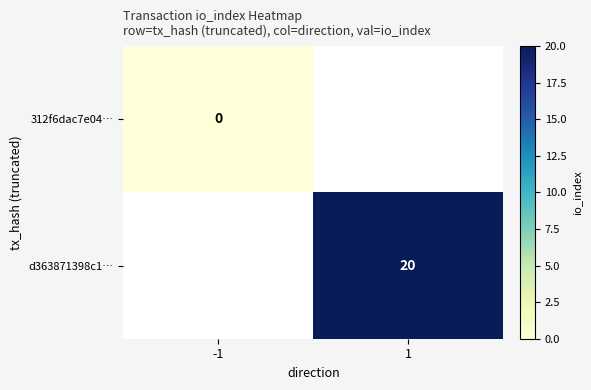

Is the value of d363871398c1… at 1 greater than the value of 312f6dac7e04… at -1?

Yes